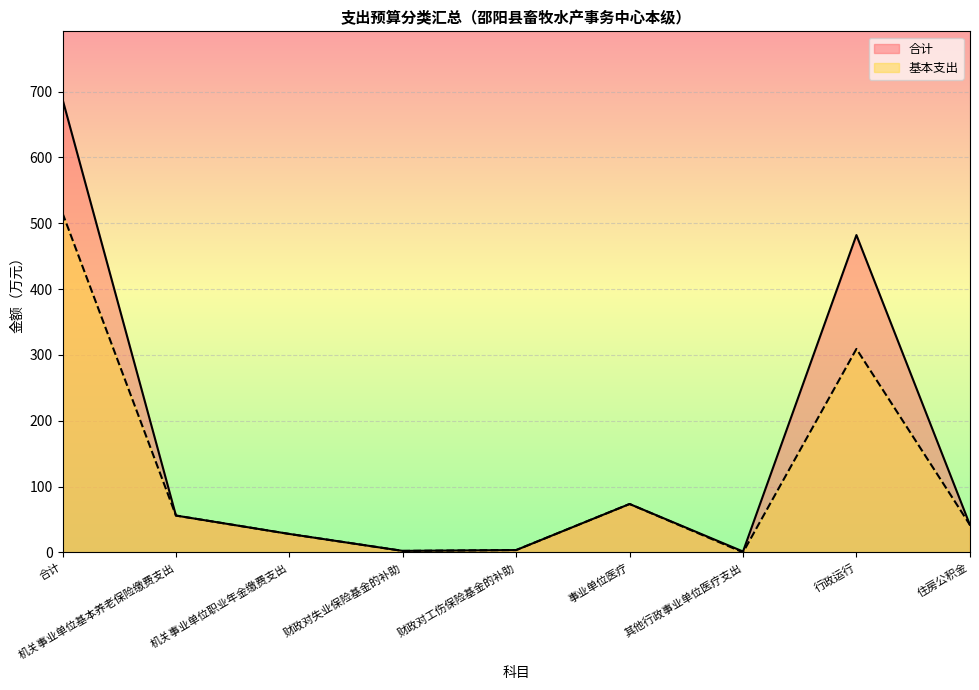

Reading left to right, extract all data points from this chart.

合计: 合计=688.4	机关事业单位基本养老保险缴费支出=55.9	机关事业单位职业年金缴费支出=28.0	财政对失业保险基金的补助=2.2	财政对工伤保险基金的补助=3.5	事业单位医疗=73.5	其他行政事业单位医疗支出=1.3	行政运行=482.1	住房公积金=41.9
基本支出: 合计=515.4	机关事业单位基本养老保险缴费支出=55.9	机关事业单位职业年金缴费支出=28.0	财政对失业保险基金的补助=2.2	财政对工伤保险基金的补助=3.5	事业单位医疗=73.5	其他行政事业单位医疗支出=0.0	行政运行=309.1	住房公积金=41.9